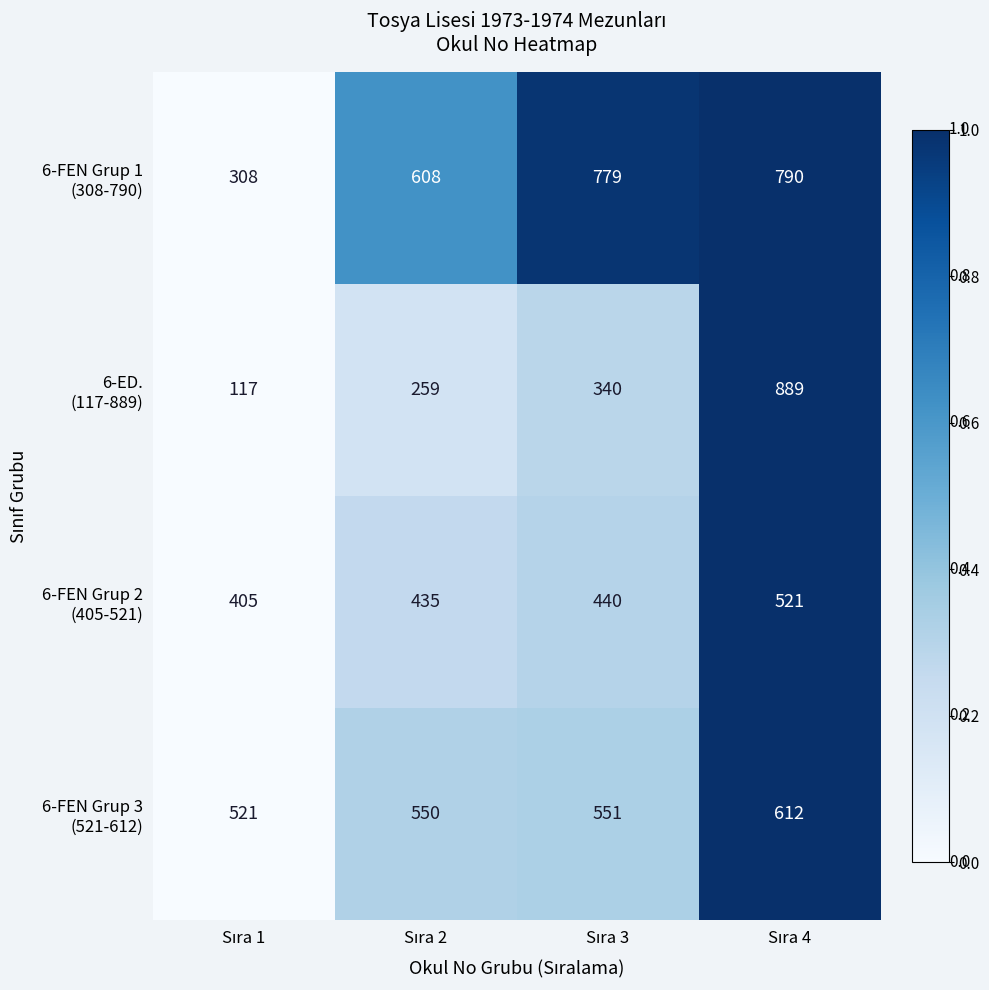

At how many categories does at least one series exceed 532?

3